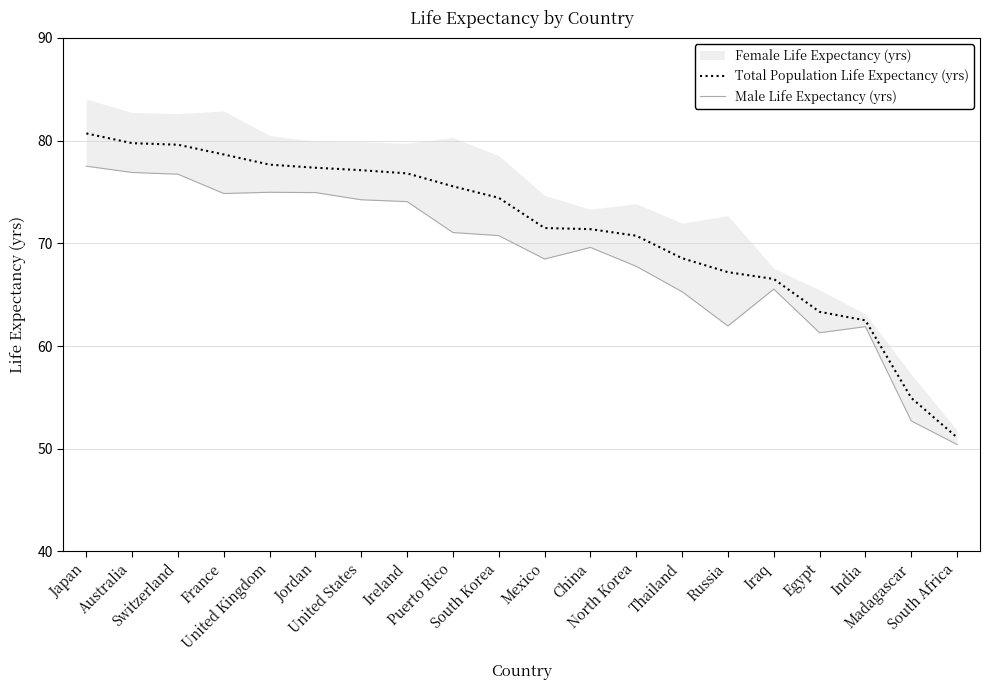

How many values in the Total Population Life Expectancy (yrs) series exceed 74?

10